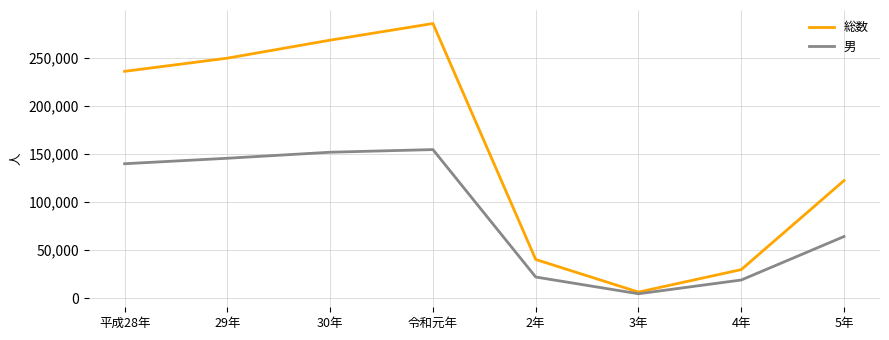

What is the sum of all 総数 values?

1236911